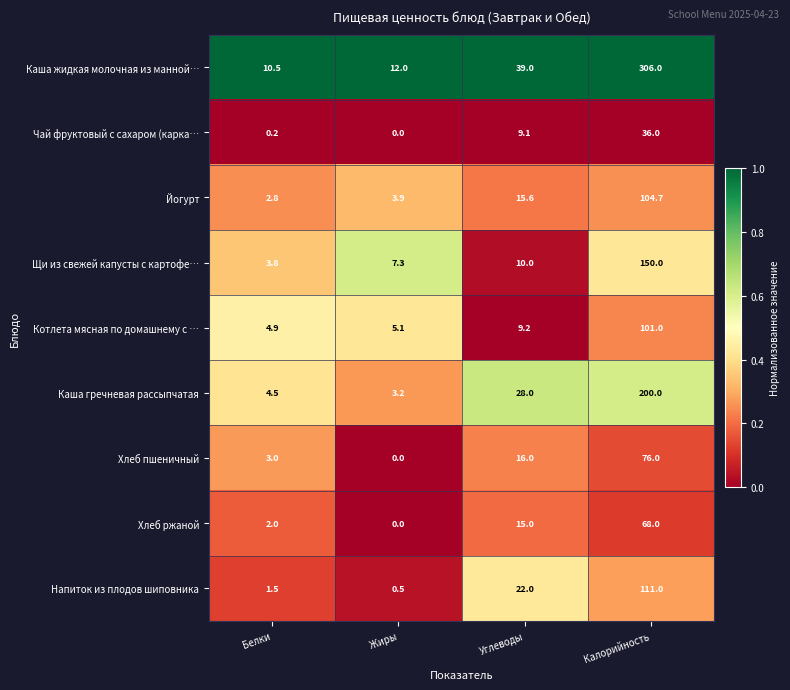

What is the greatest value displayed?

306.0